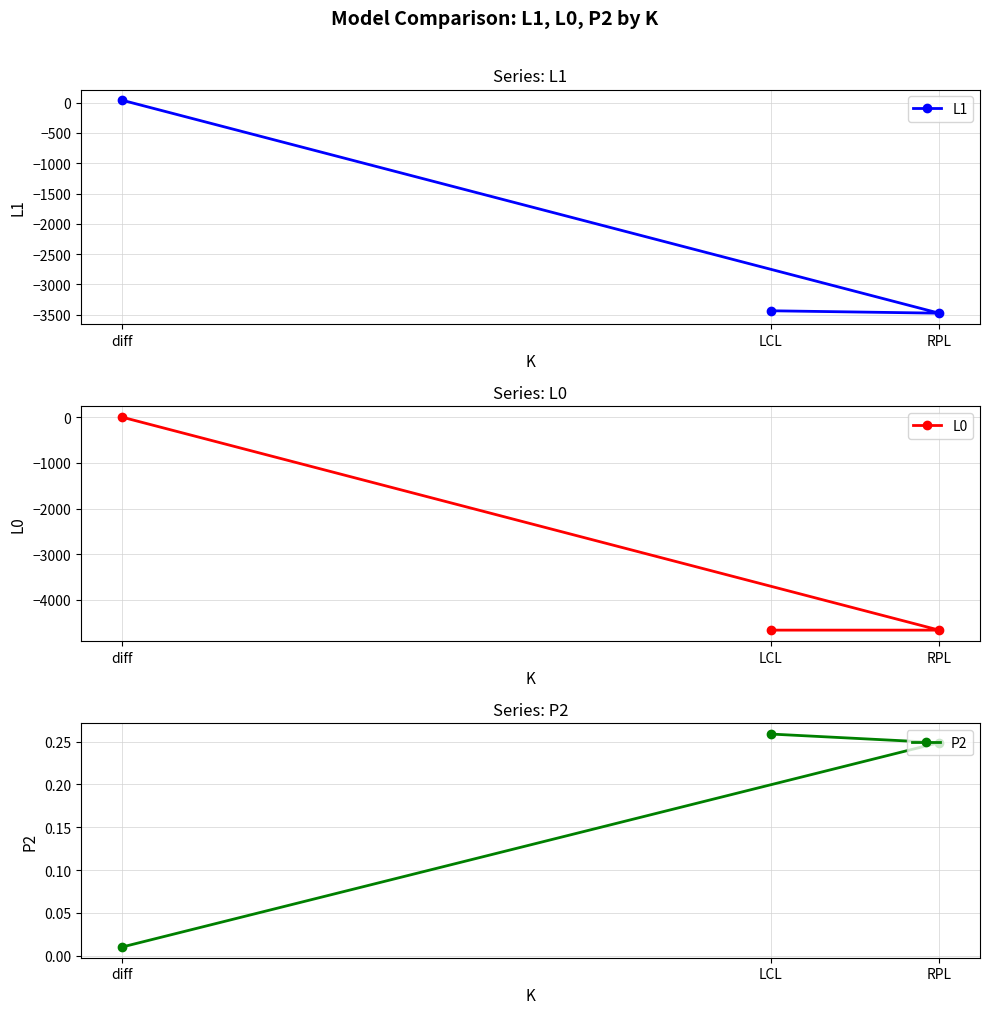

How many categories are shown in the chart?

3